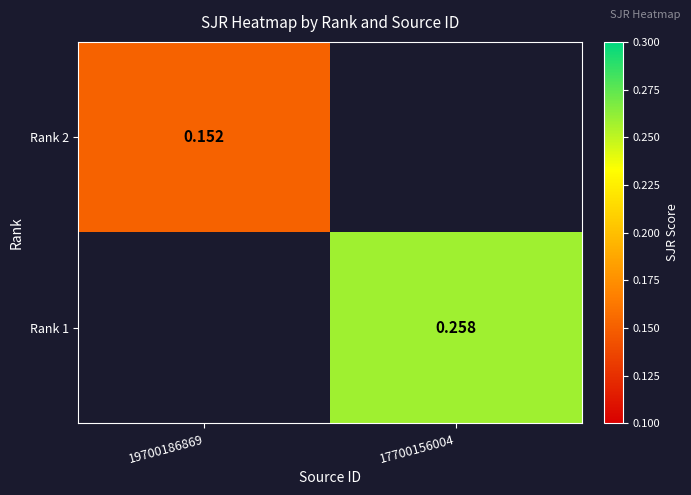

Rank the series by their average value, from highest to lowest.

Rank 1, Rank 2